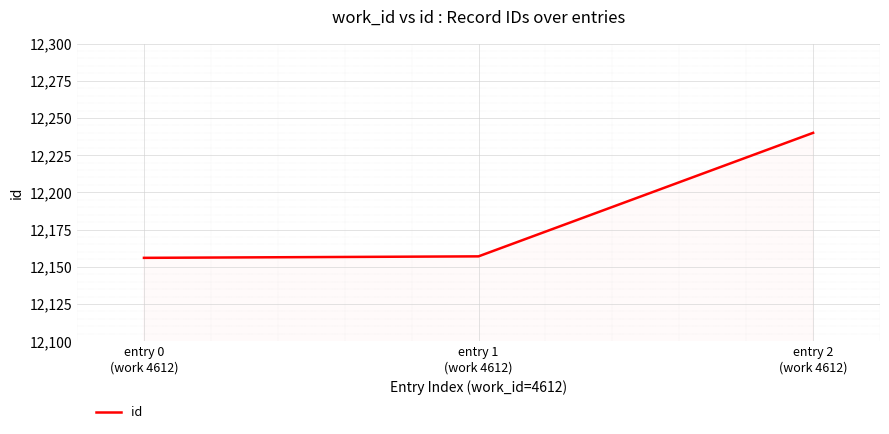

Which label corresponds to the largest value in the chart?

entry 2
(work 4612)